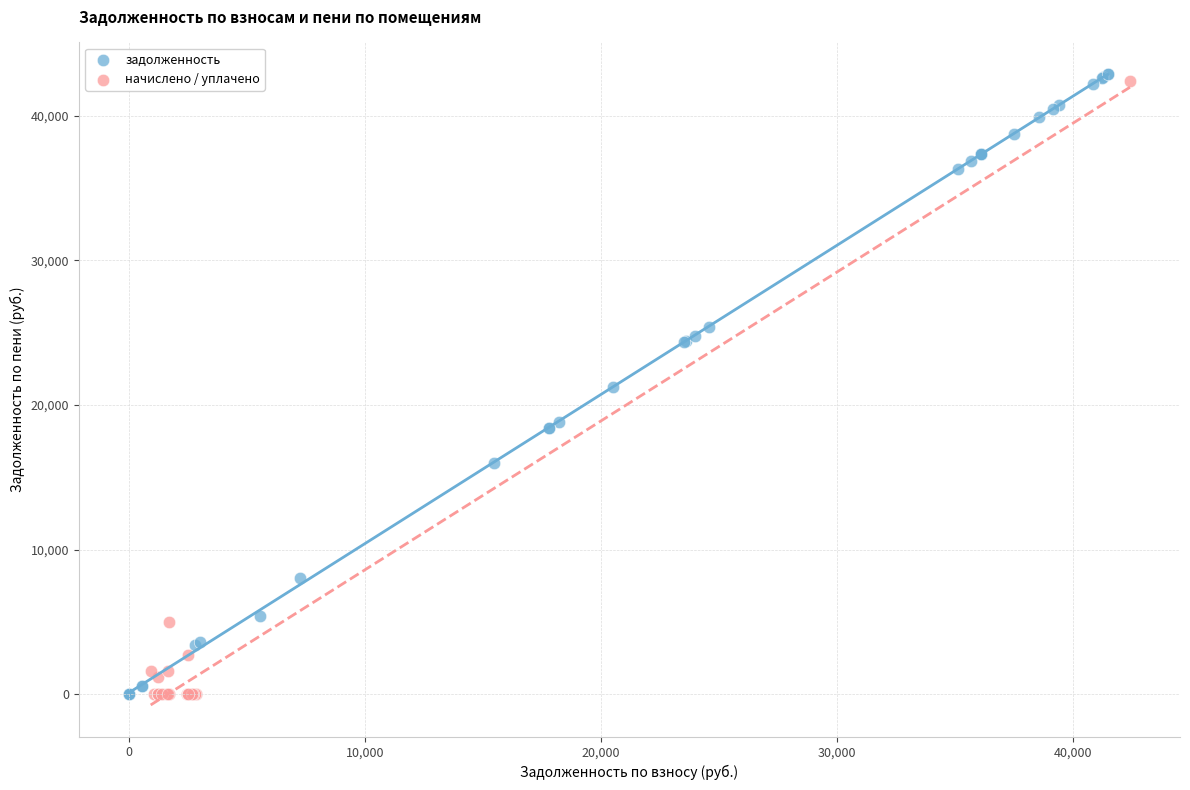

What are all the series names shown in the legend?

задолженность, начислено / уплачено